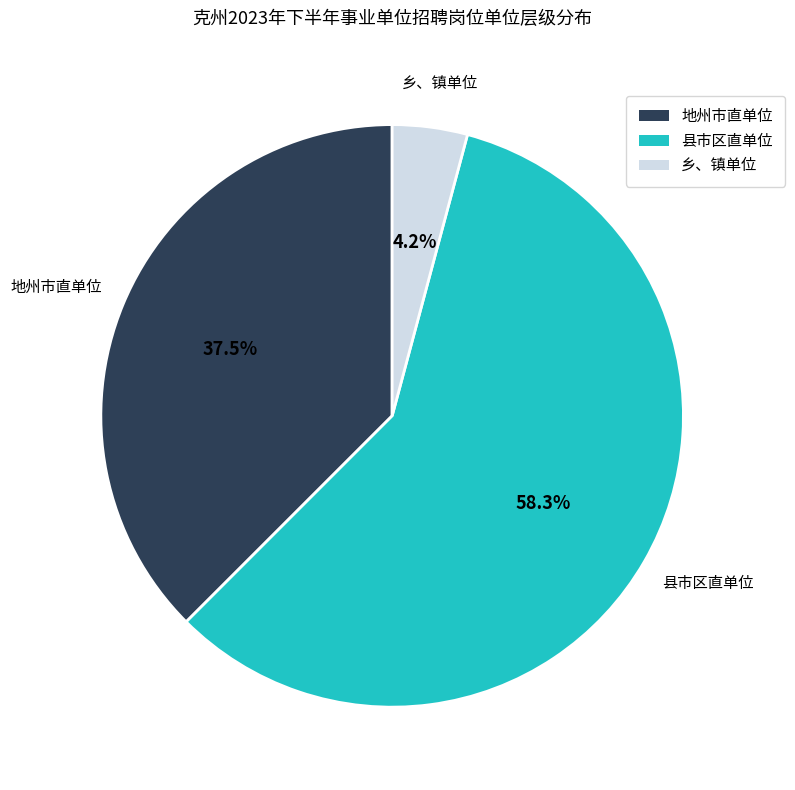

Approximately how many times larger is the value at 县市区直单位 compared to 地州市直单位?

1.6